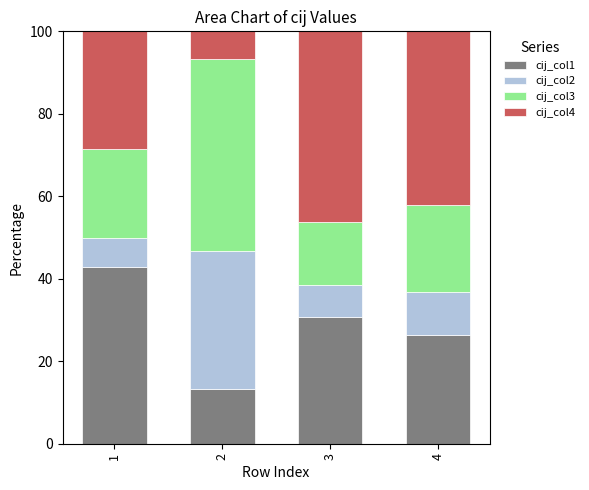

What is the total value across all series at 3?

100.0